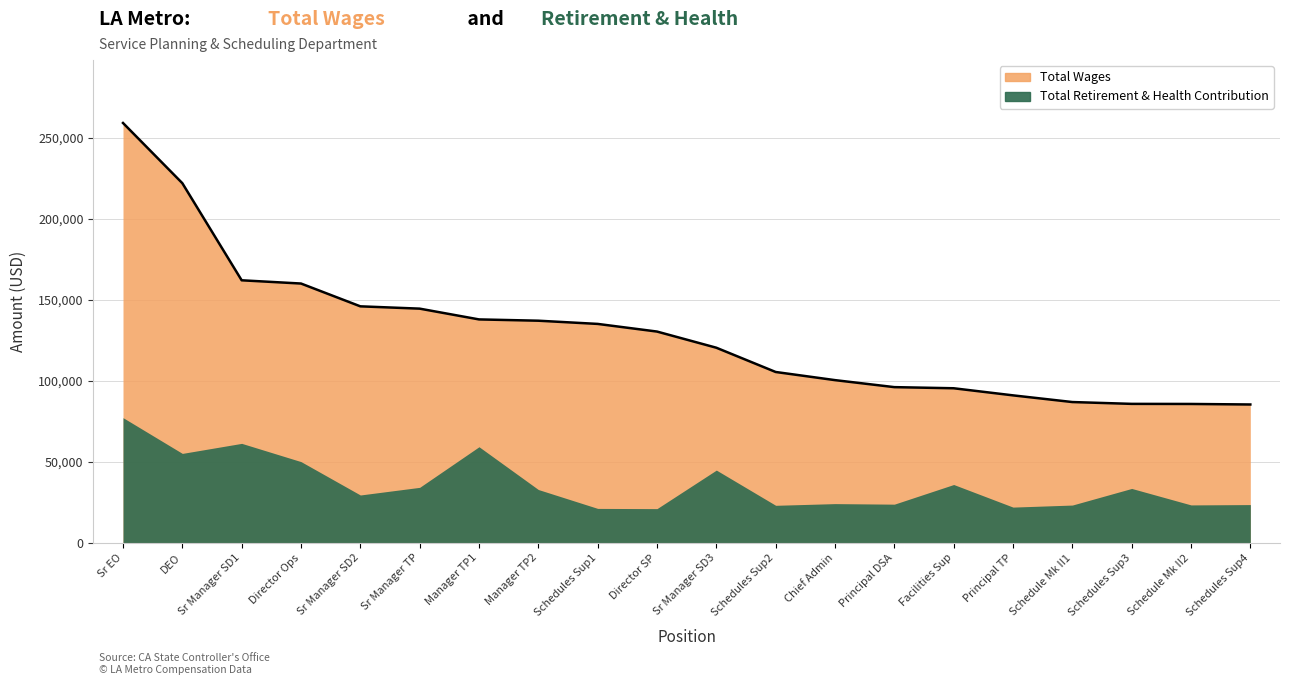

Read the value at Chief Admin, to the nearest 100.

100400